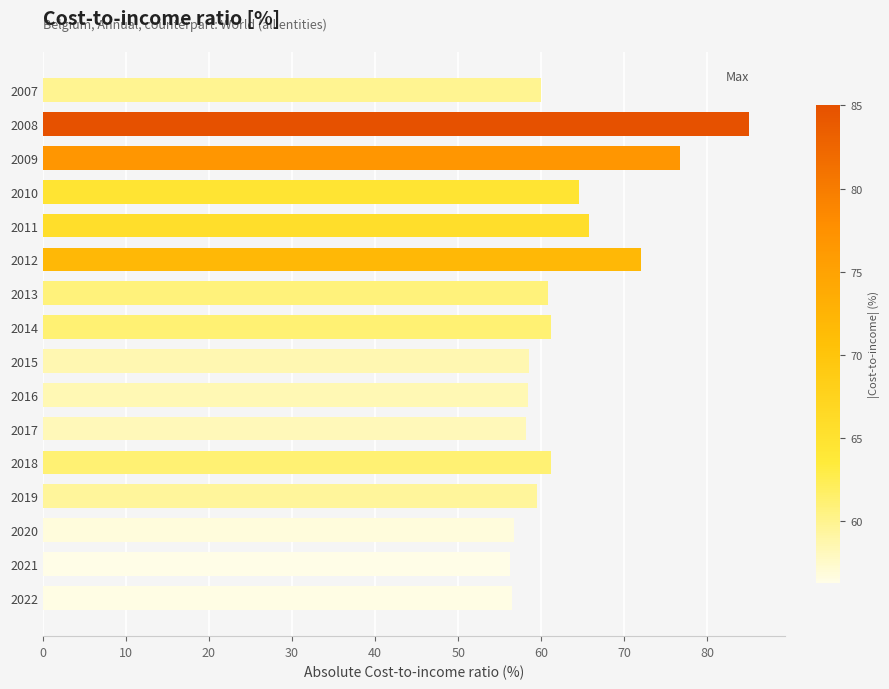

What is the average value?

63.2